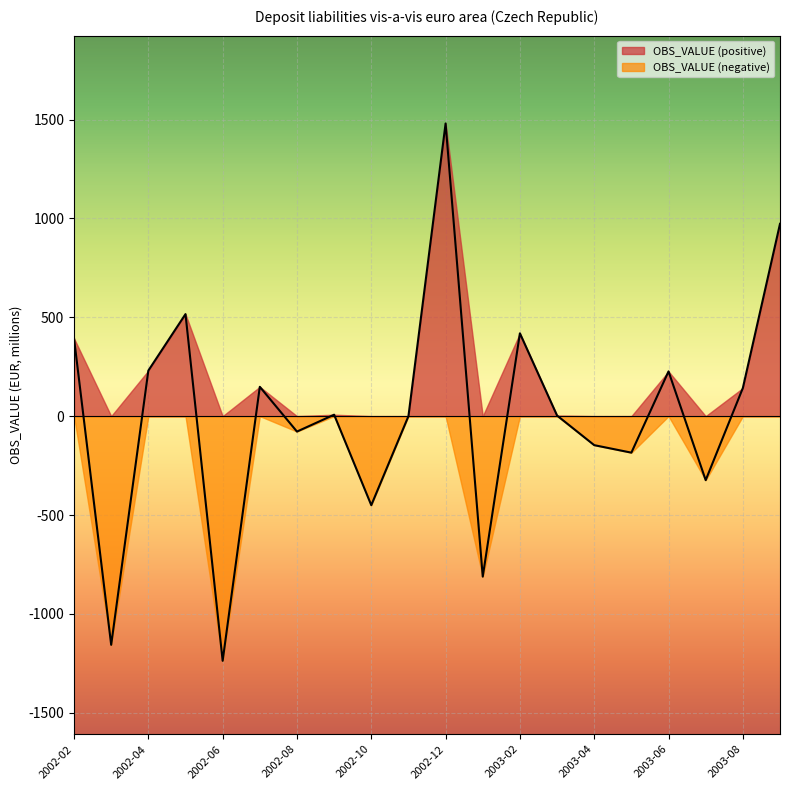

How many lines are shown in the chart?

2